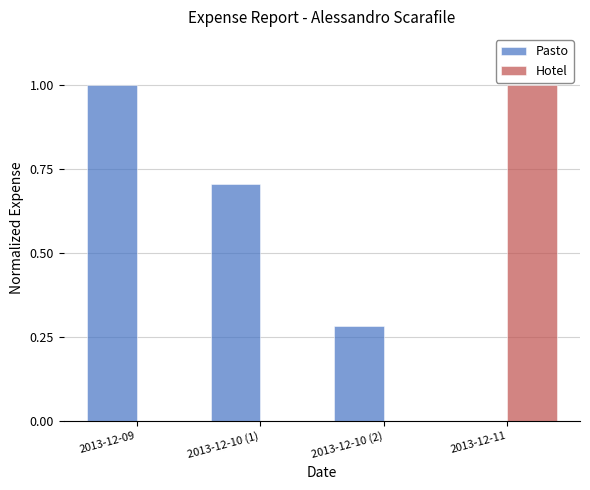

What is the sum of the Pasto values at 2013-12-09 and 2013-12-11?

1.0